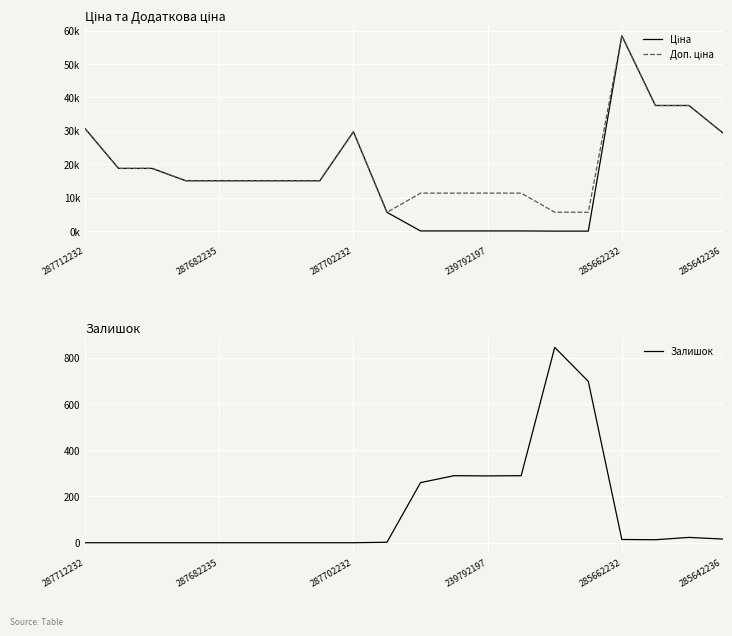

Is it true that Залишок equals 289 at 239792197?

True